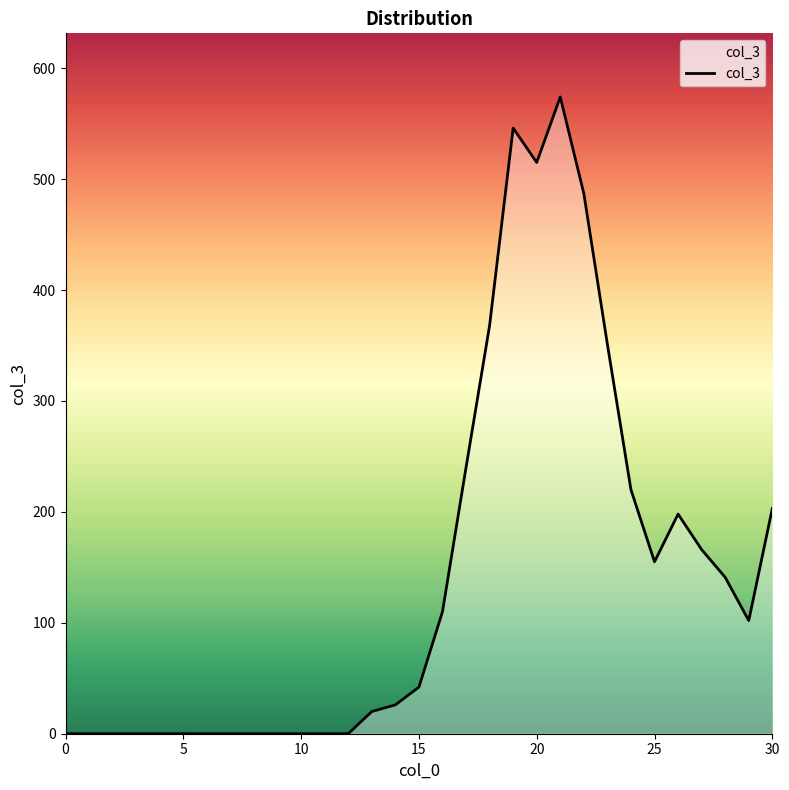

What is the difference between the second highest and second lowest values?

546